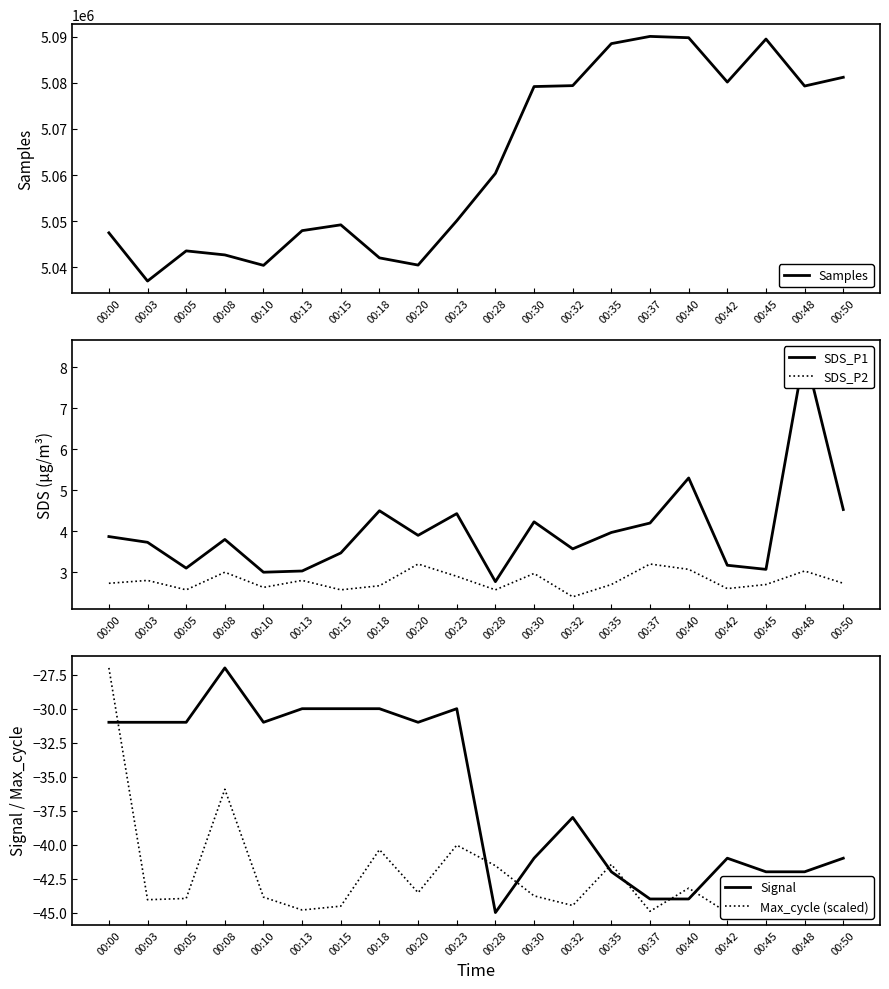

How many data points in Max_cycle (scaled) are above -43?

6